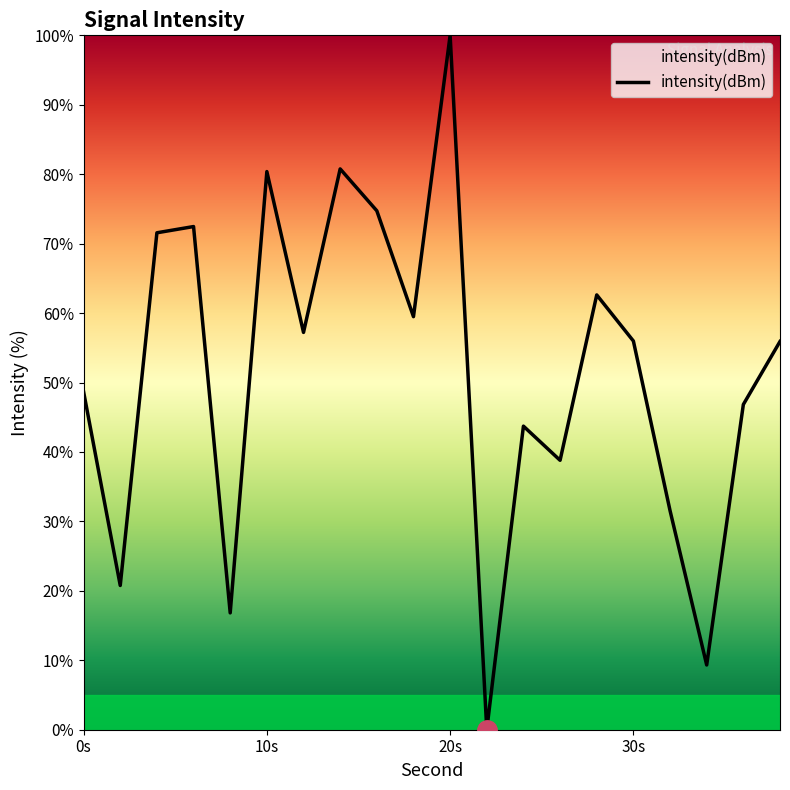

What is the difference between the maximum and minimum values?

100.0